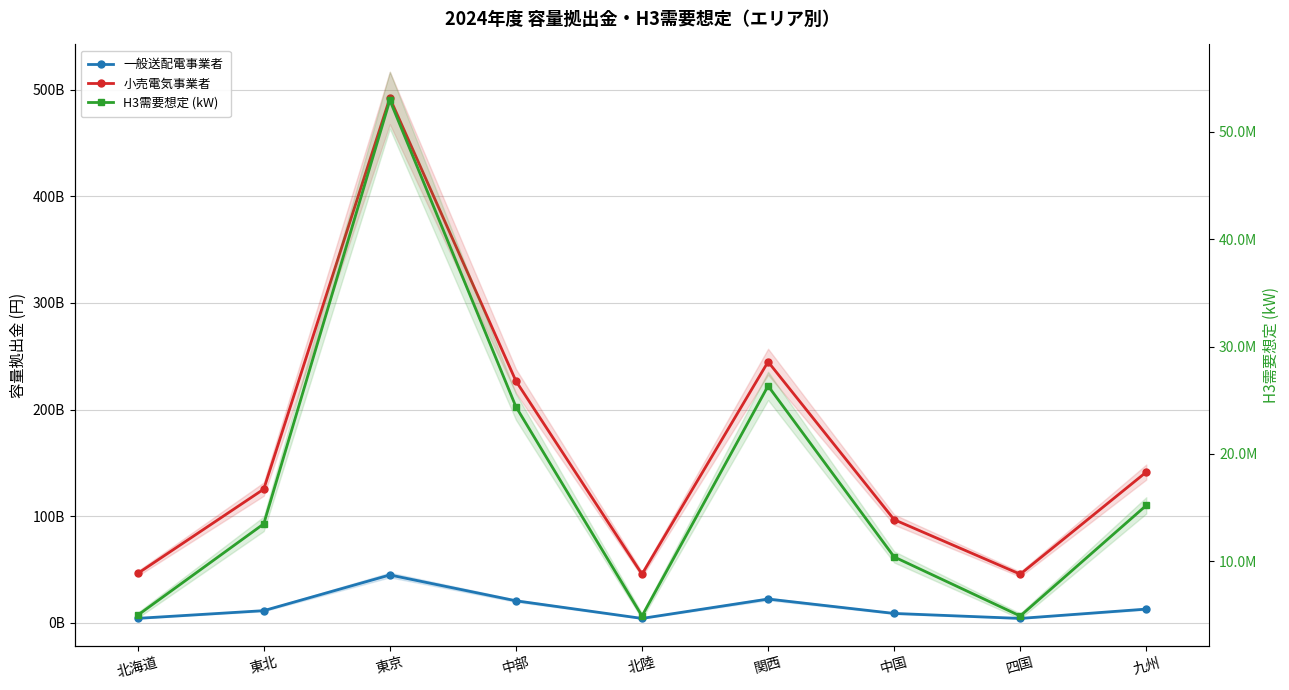

Does the chart have visible grid lines?

Yes